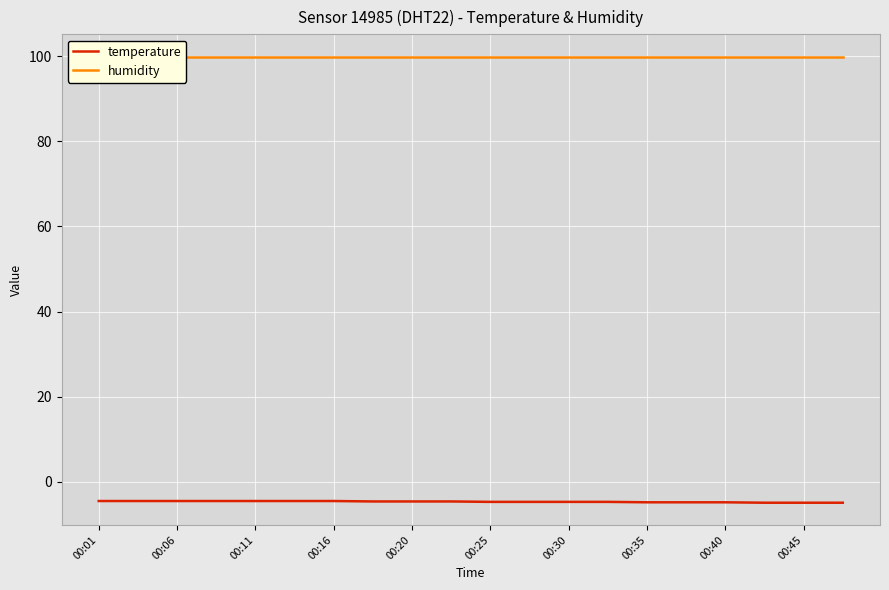

How many lines are shown in the chart?

2